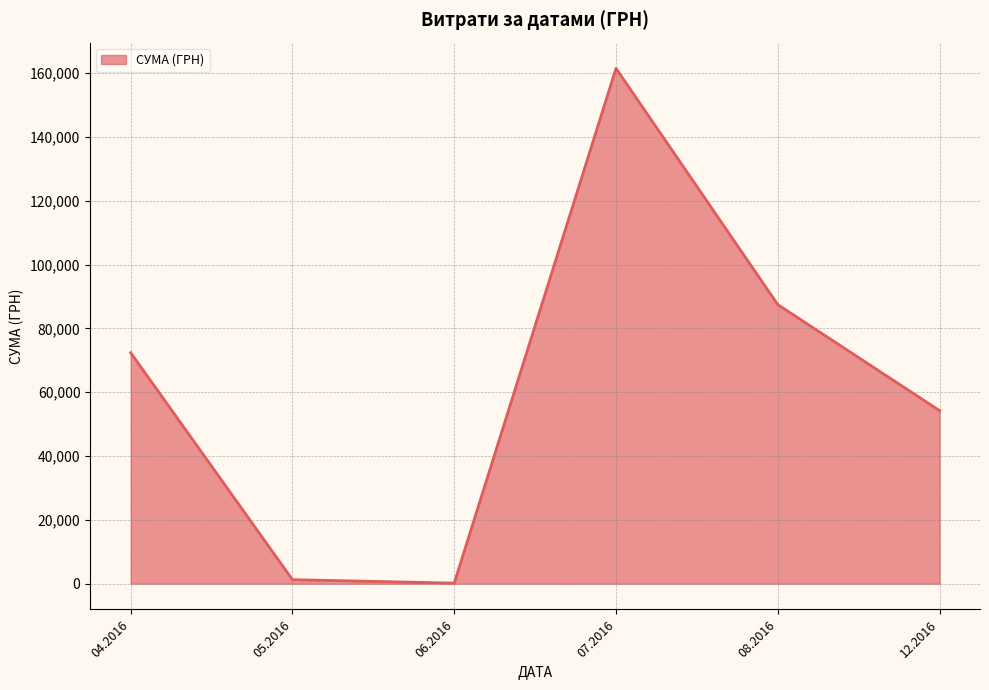

What is the maximum value shown in the chart?

161513.3